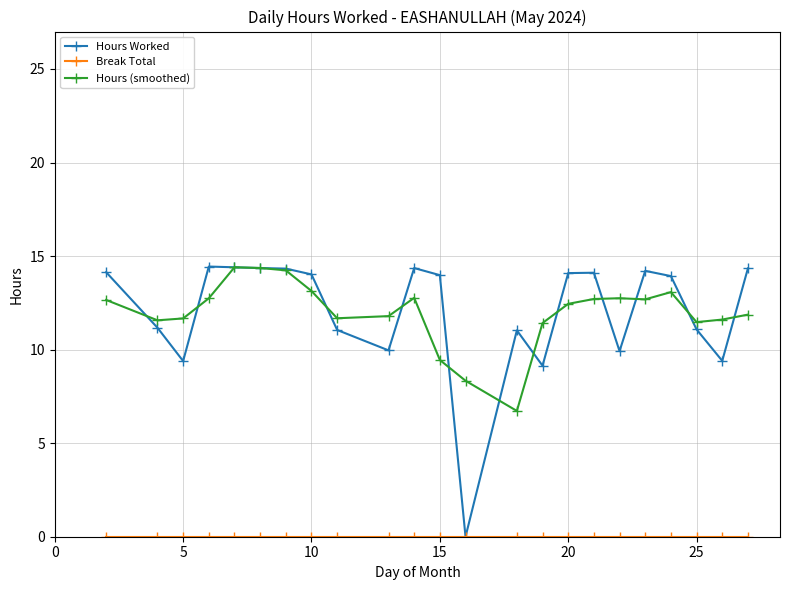

What is the value of the Hours Worked point at the 19th from the left?

14.2